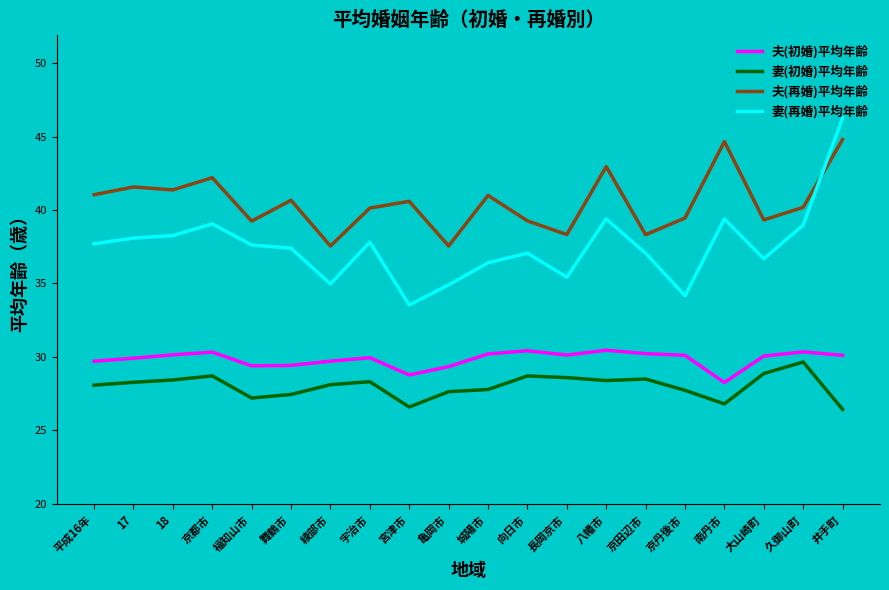

What are all the series names shown in the legend?

夫(初婚)平均年齢, 妻(初婚)平均年齢, 夫(再婚)平均年齢, 妻(再婚)平均年齢